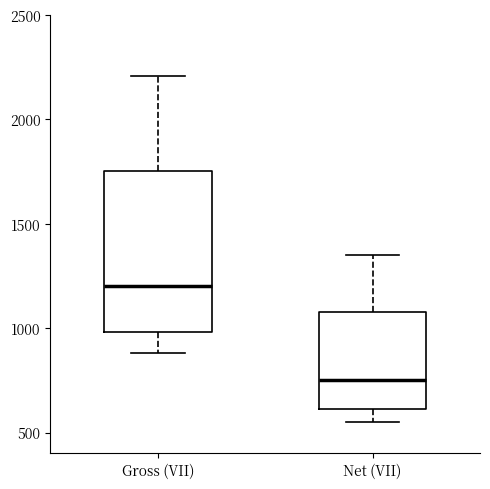

Reading left to right, transcribe this box plot: for each box, give where its median line is, the range the box spans, and where its two whiskers end, as read against the y-axis. The values are not printed on the chart, so give them approximately, as read against the axis.

Gross (VII): median 1200, box 1000 to 1750, whiskers 900 to 2200
Net (VII): median 750, box 600 to 1100, whiskers 550 to 1350